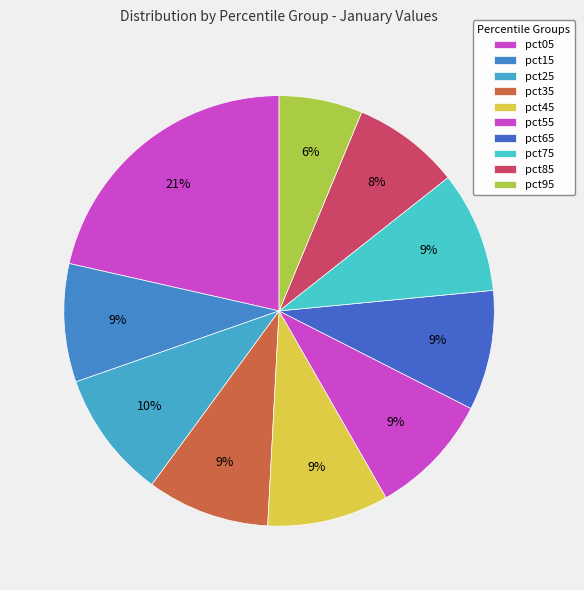

Does pct75 account for over 50% of the chart?

No